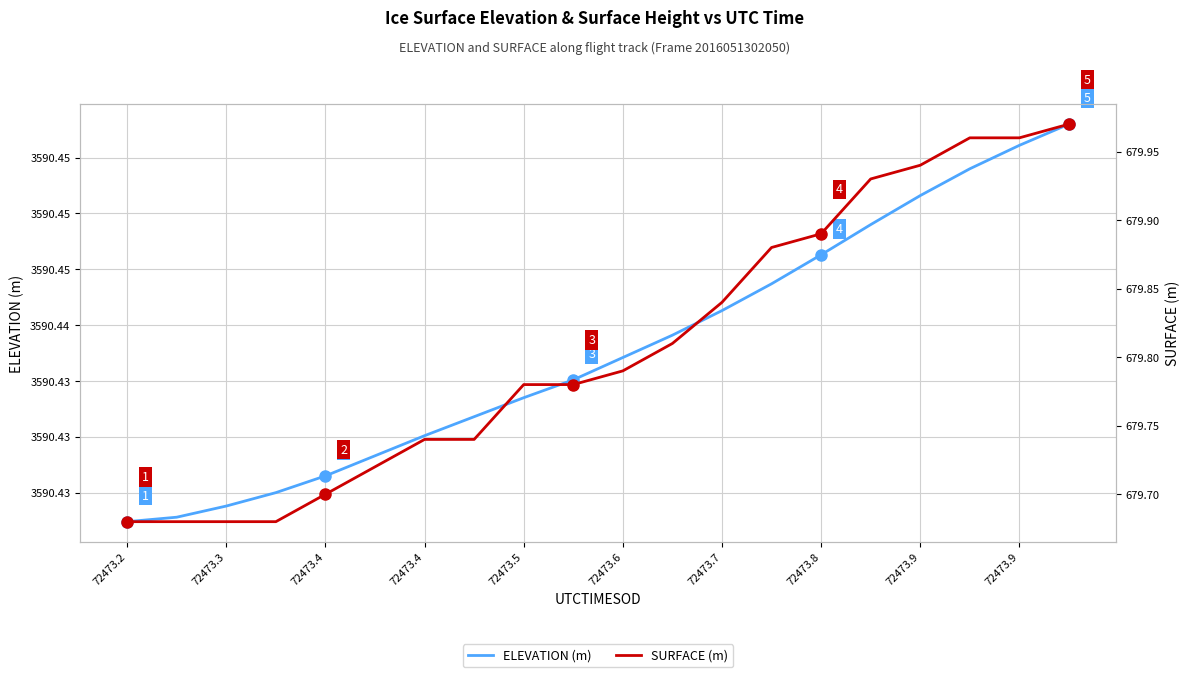

Which series has the widest spread of values?

SURFACE (m)